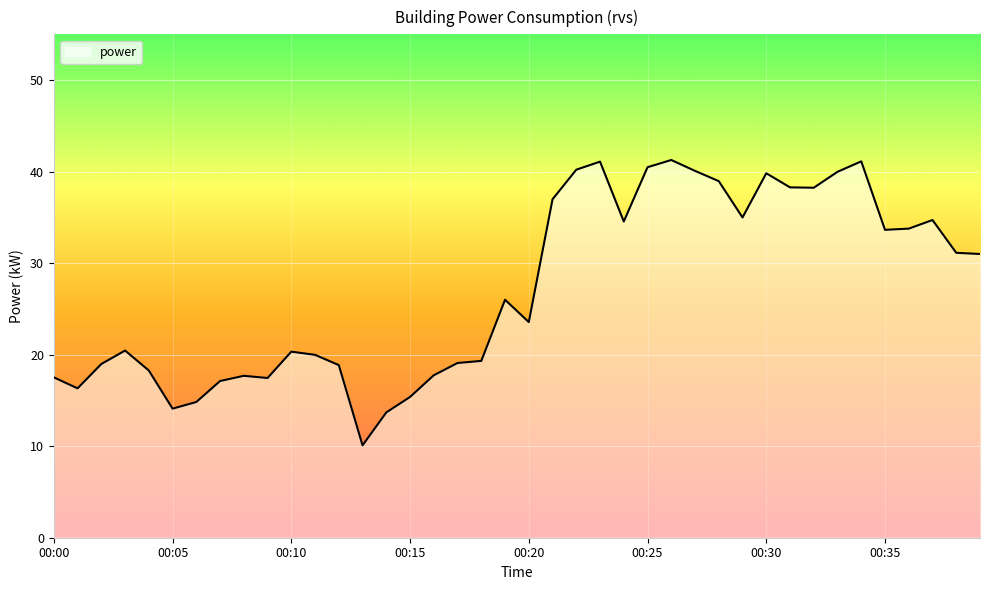

What is the greatest value displayed?

41.3